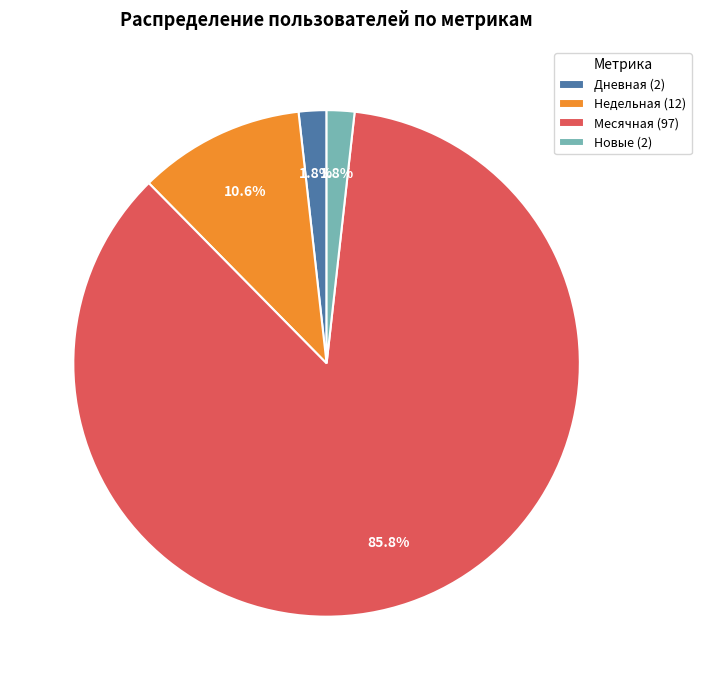

Which category accounts for the majority?

Месячная (97)